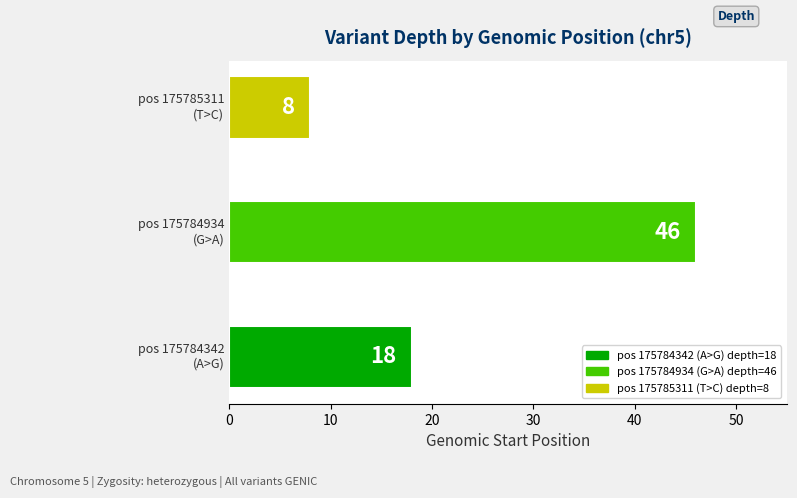

Reading bottom to top, list all the values displayed in this chart.

18	46	8